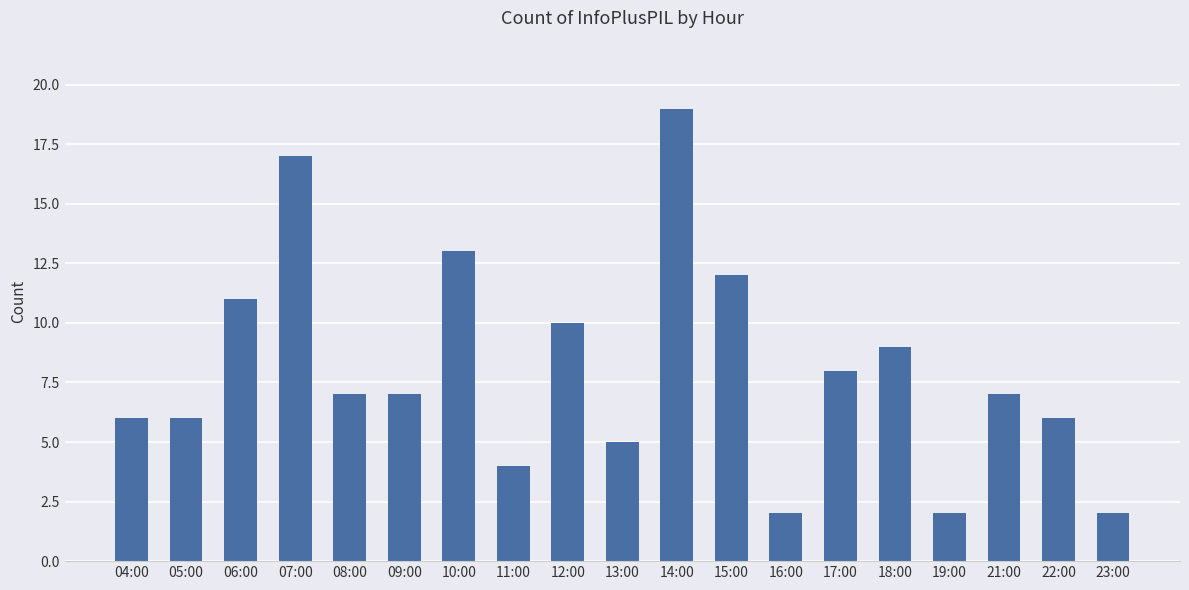

At which label does the data first exceed 7?

06:00